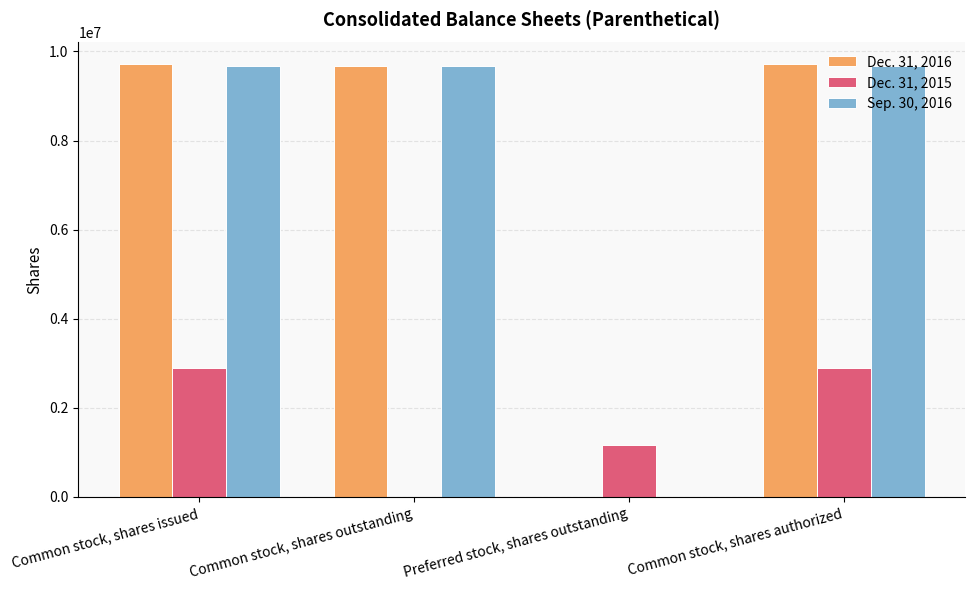

Is the value of Dec. 31, 2015 at Common stock, shares authorized greater than the value of Sep. 30, 2016 at Common stock, shares outstanding?

No